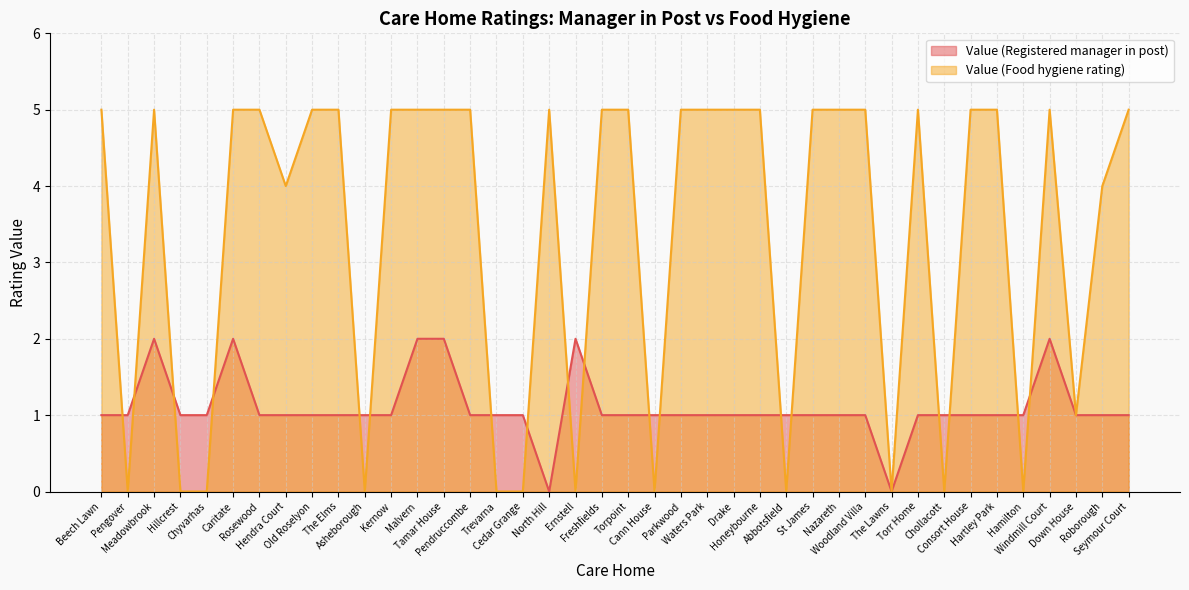

Between St James and Torpoint, which is larger?

St James